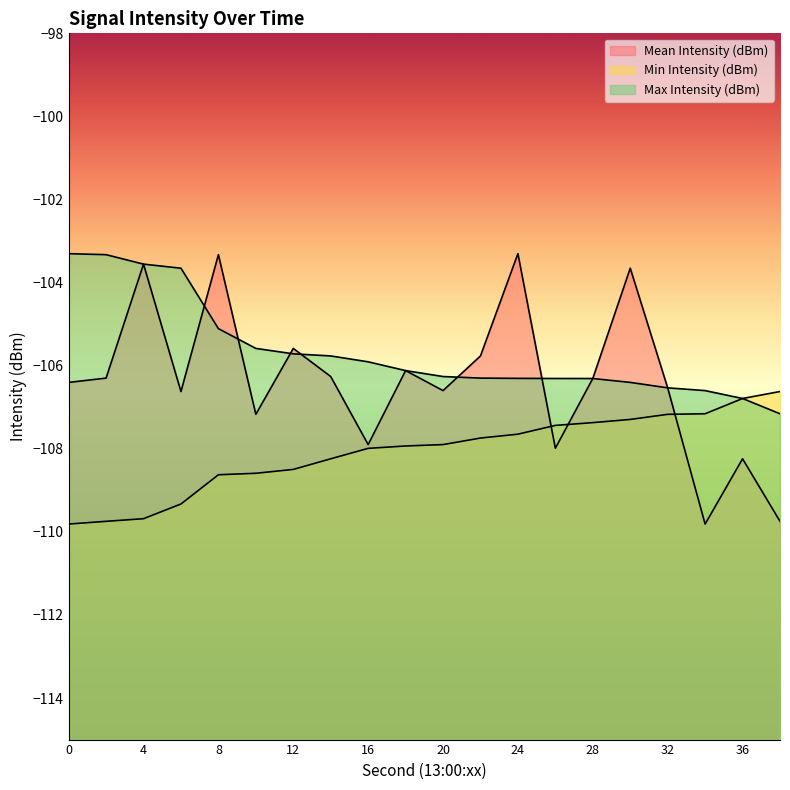

True or false: Min Intensity (dBm) has a value of -109.7 at 2.

True